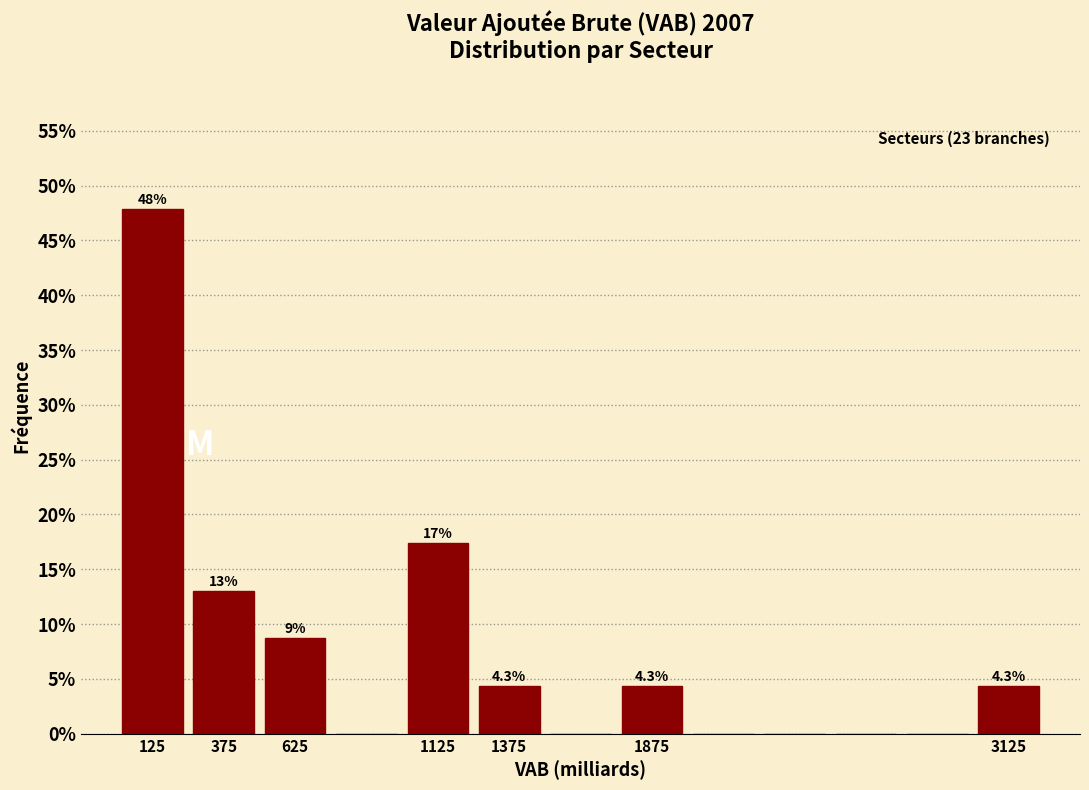

Over which range of the x-axis is the bar tallest?

0 to 250